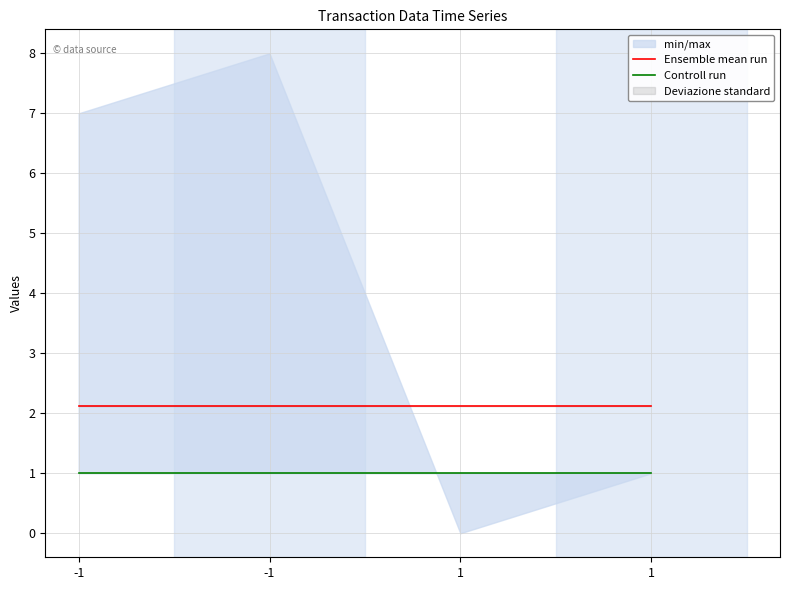

At which category is the sum across all series the highest?

-1